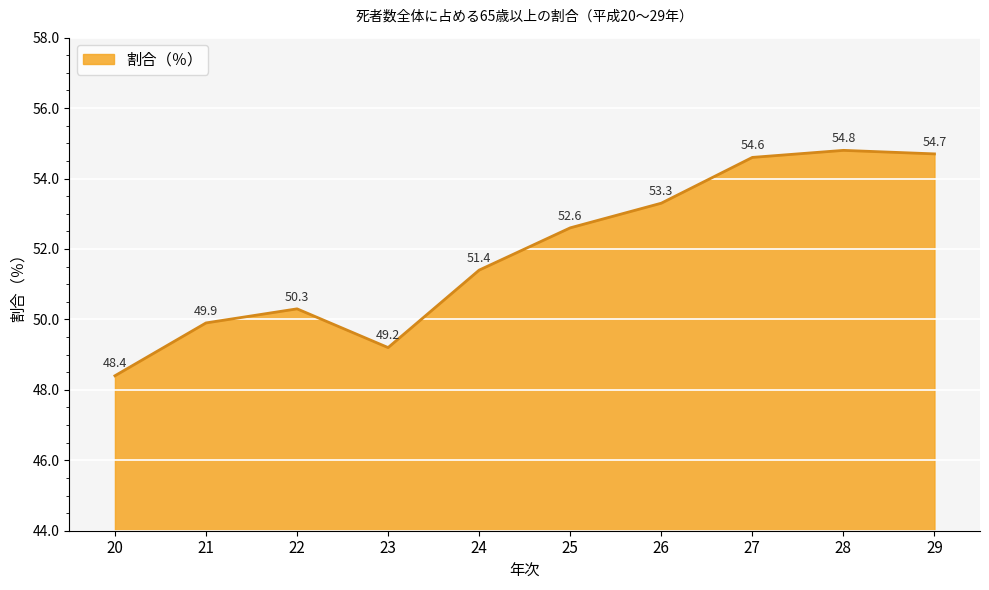

List the labels in order of value, smallest first.

20, 23, 21, 22, 24, 25, 26, 27, 29, 28